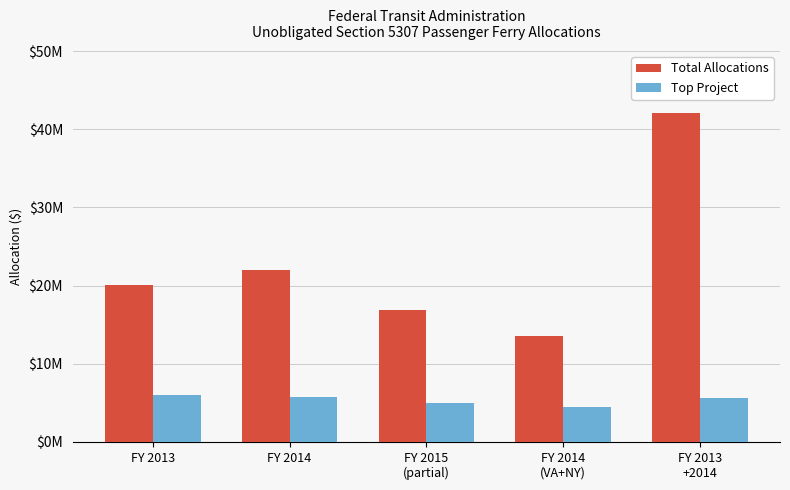

What are all the series names shown in the legend?

Total Allocations, Top Project